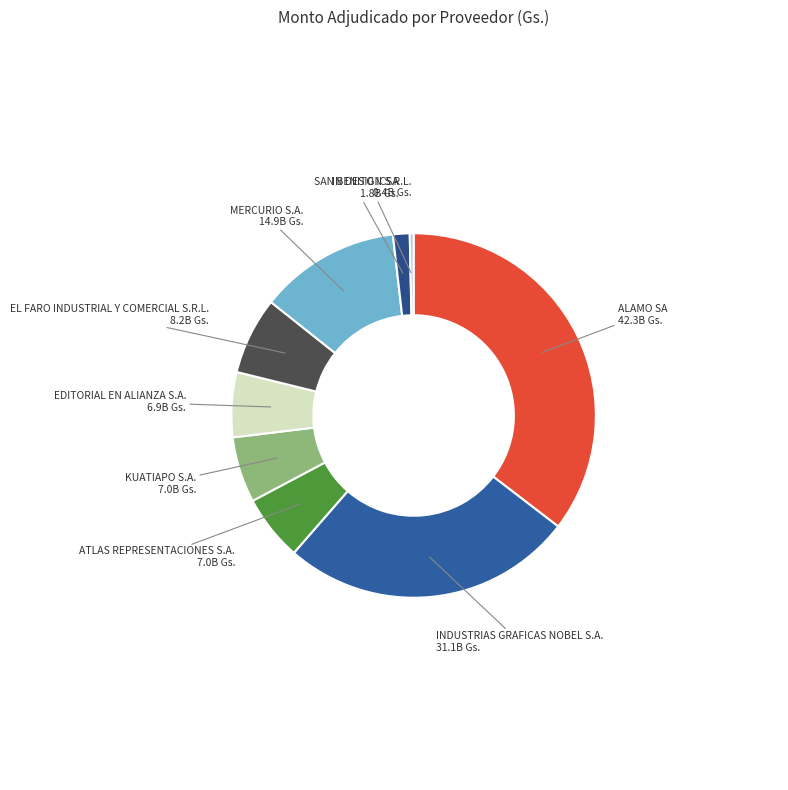

What is the ratio of the value at INDUSTRIAS GRAFICAS NOBEL S.A. to the value at EL FARO INDUSTRIAL Y COMERCIAL S.R.L.?

3.8